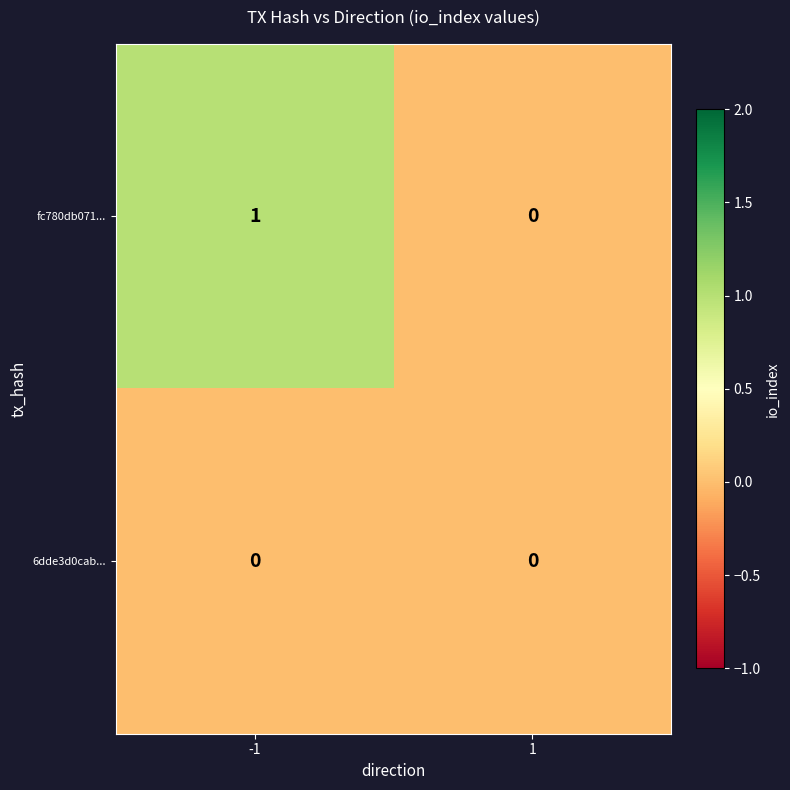

Which series has the widest spread of values?

fc780db071...